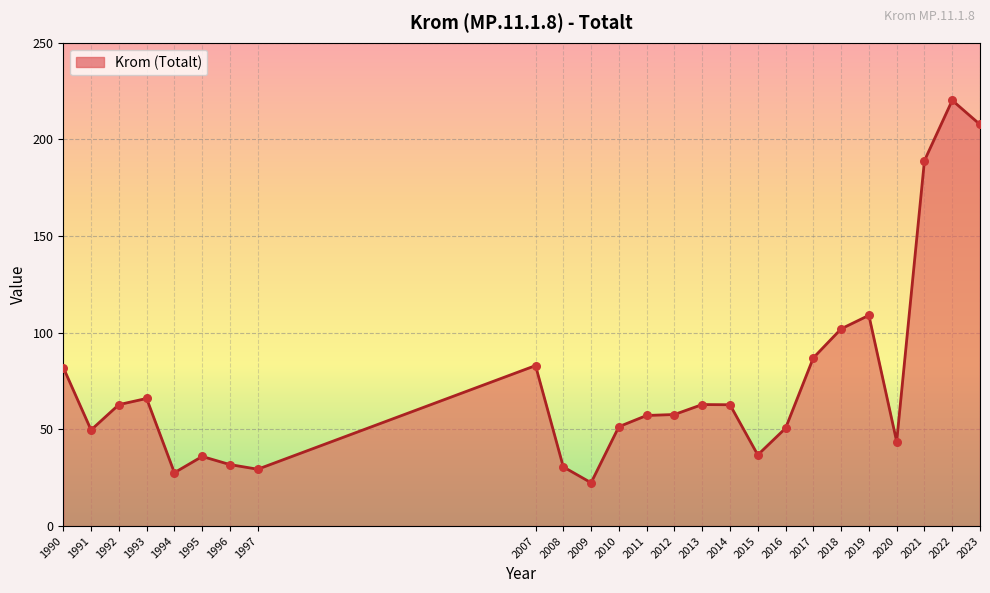

What is the ratio of the value at 1991 to the value at 2012?

0.9